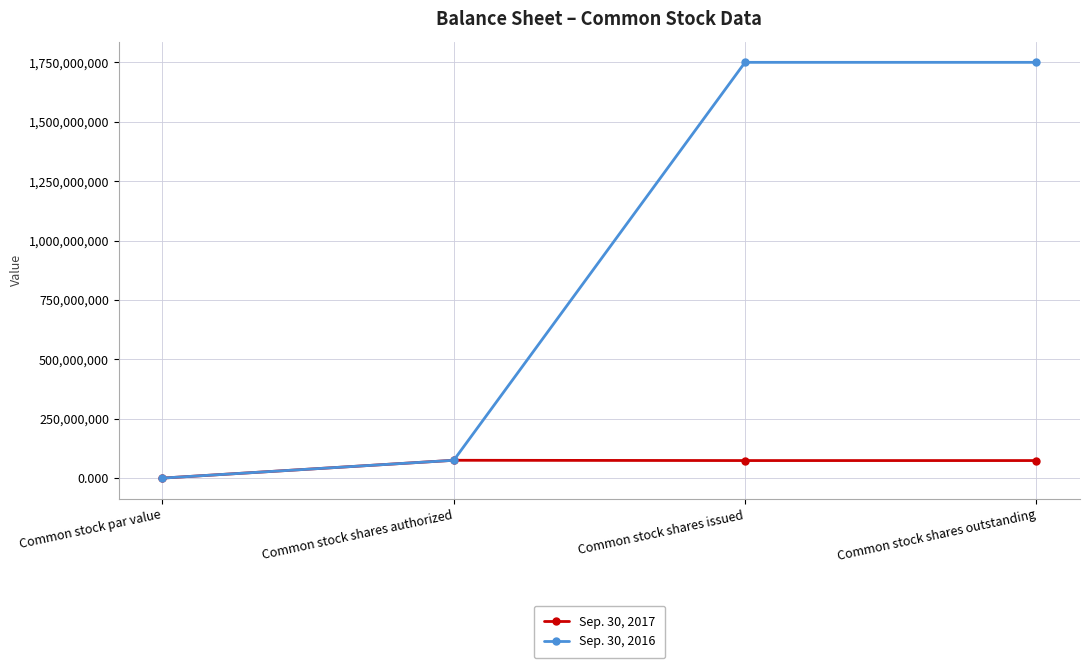

What value does the Sep. 30, 2016 series have at Common stock shares authorized?

75000000.0